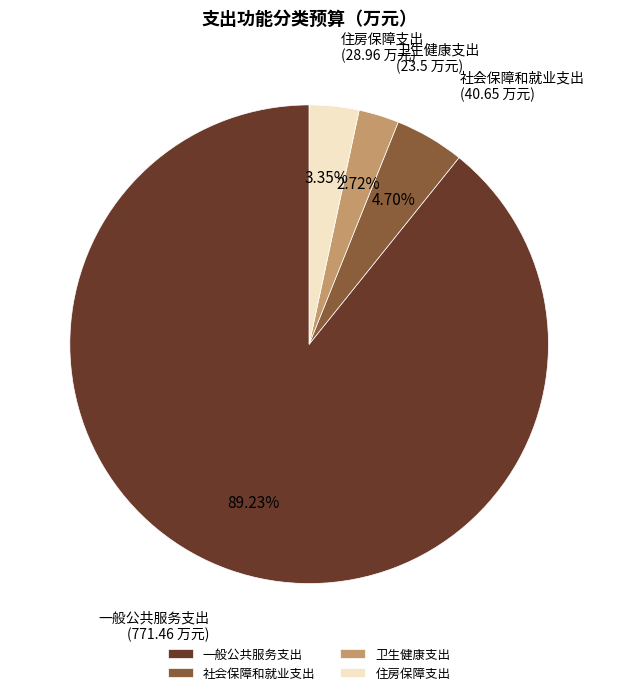

Count the number of slices in the pie.

4